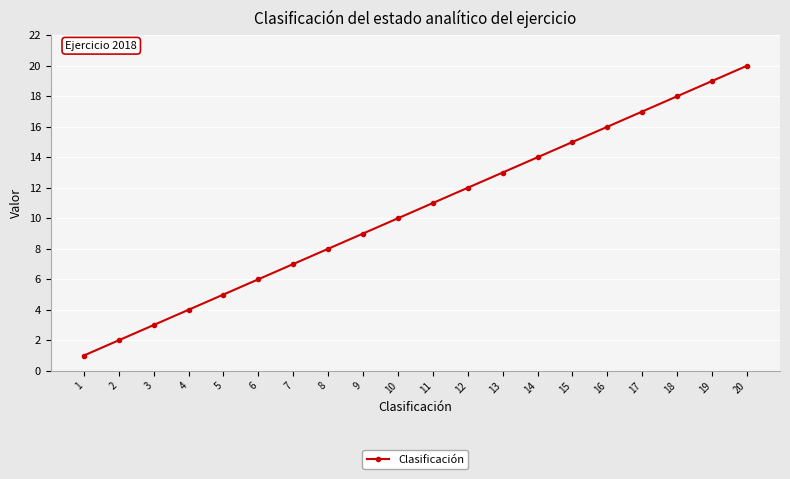

Is this an area chart (filled region under the line)?

No